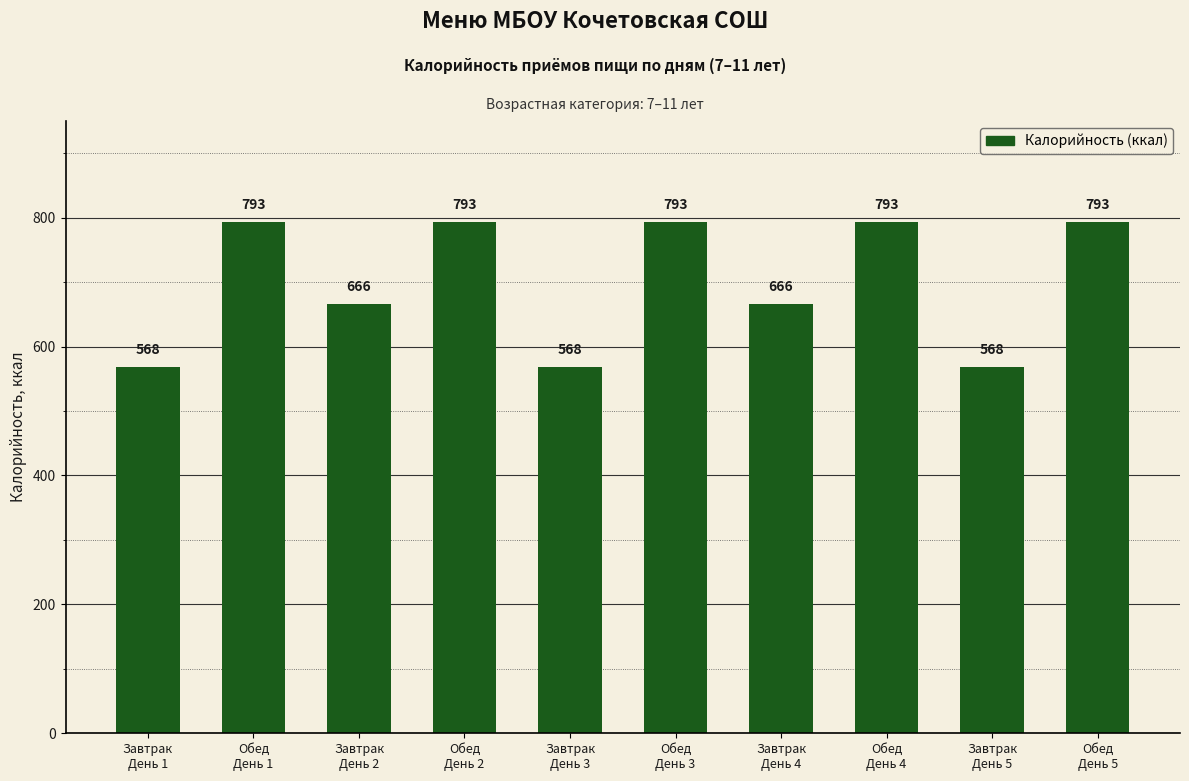

What is the minimum value shown in the chart?

568.5